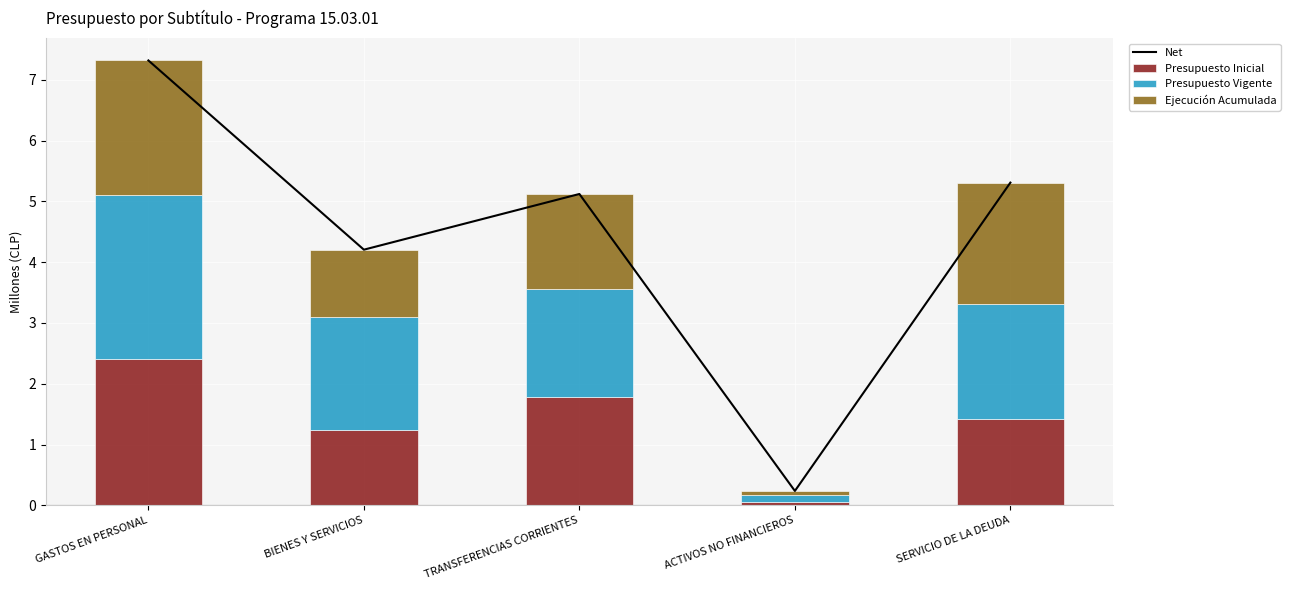

The Ejecución Acumulada series shows 0.1 at ACTIVOS NO FINANCIEROS. True or false?

False